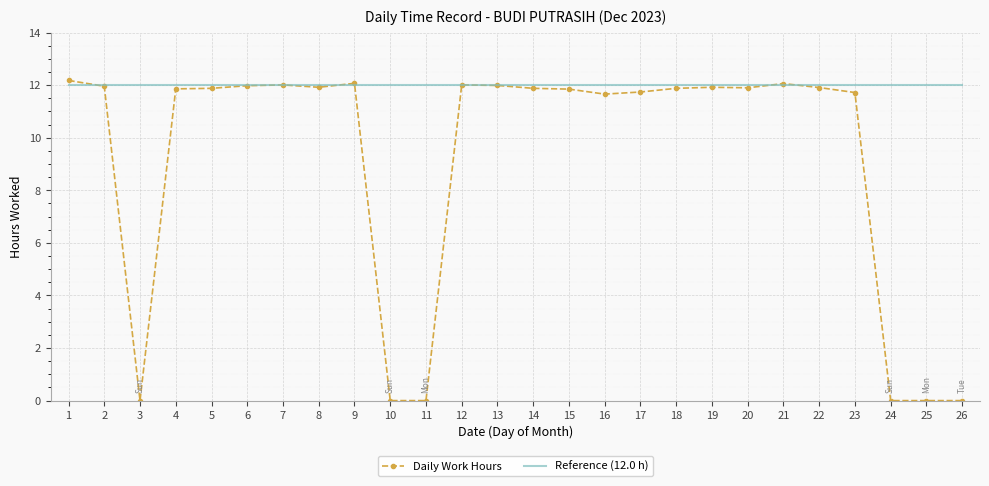

True or false: Daily Work Hours has more than 0 interior local peaks.

True